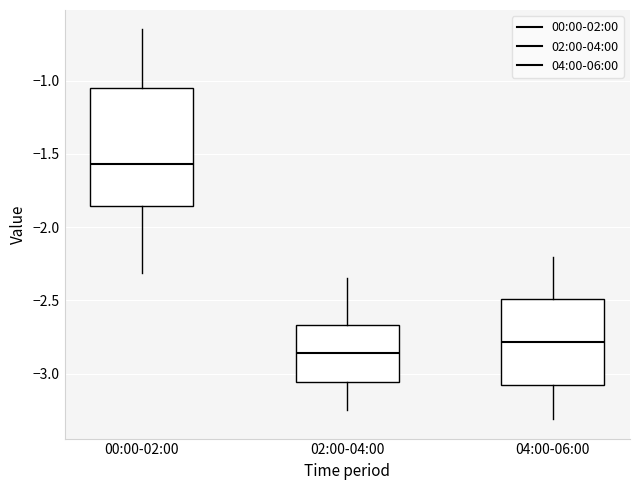

Which box is the tallest, from its lower edge to its upper edge?

00:00-02:00